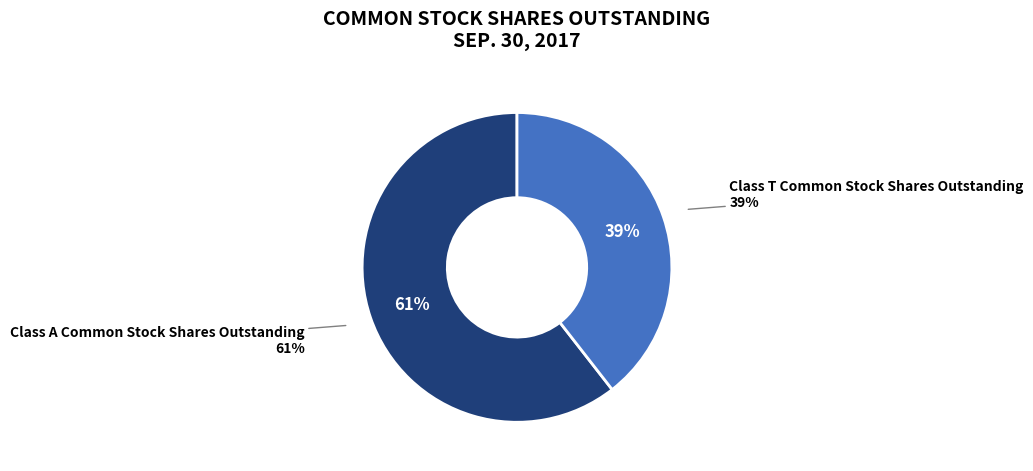

Which category has the biggest portion of the pie?

Class A Common Stock Shares Outstanding